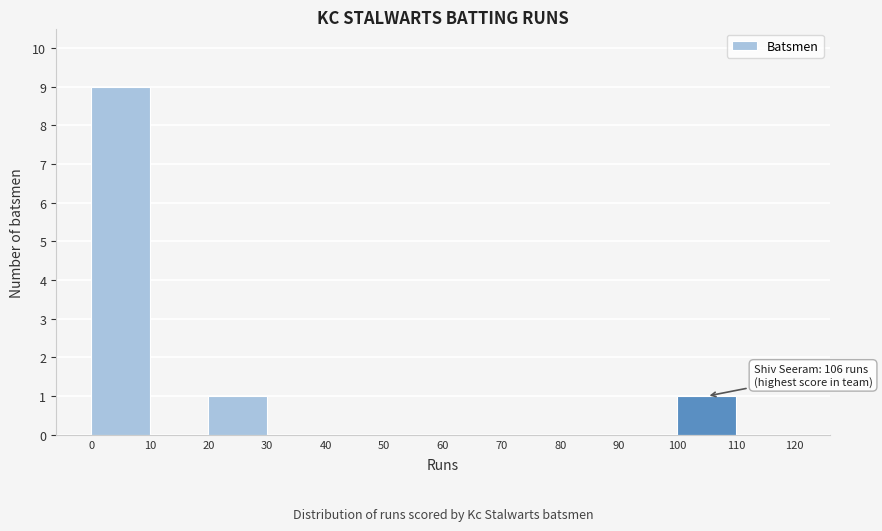

Over which range of the x-axis is the bar tallest?

0 to 10